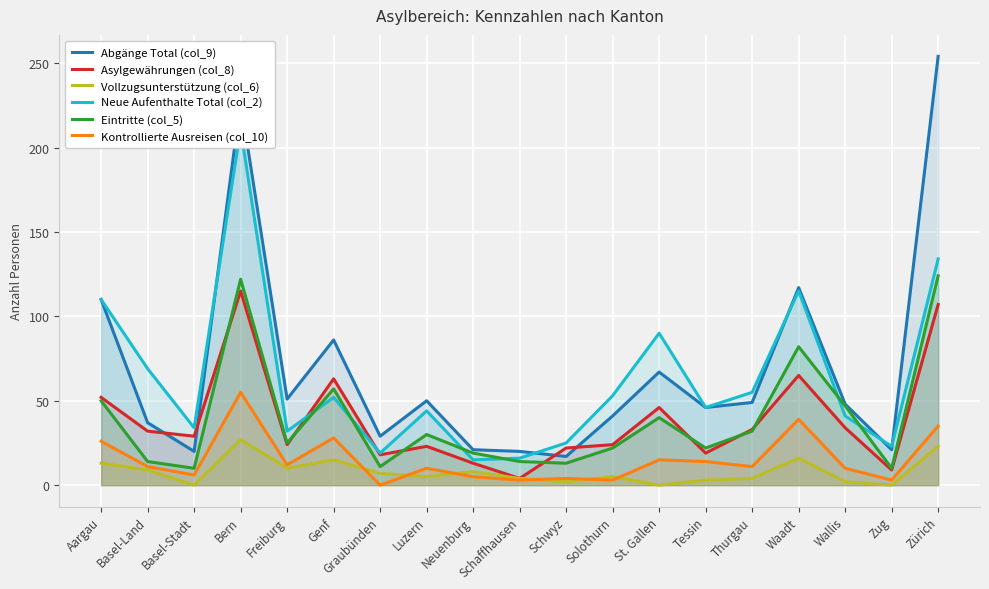

How many data points in Neue Aufenthalte Total (col_2) are less than 46?

9